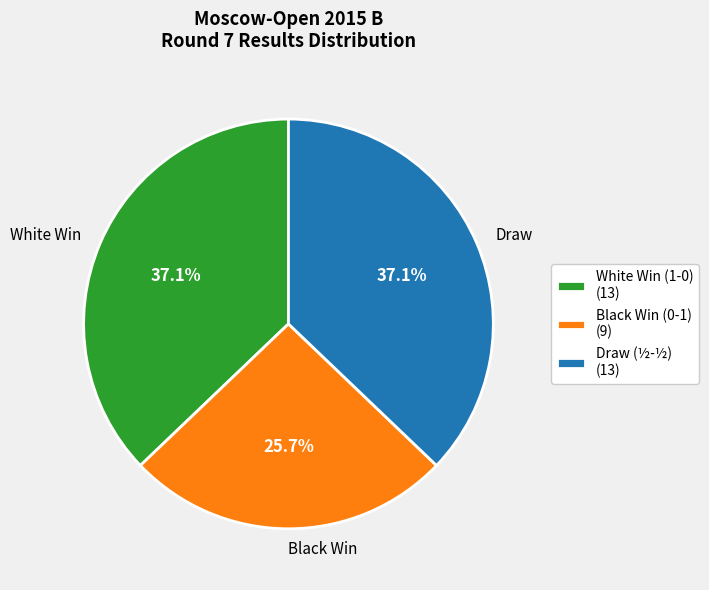

What is the total percentage of Draw and White Win?

74.3%